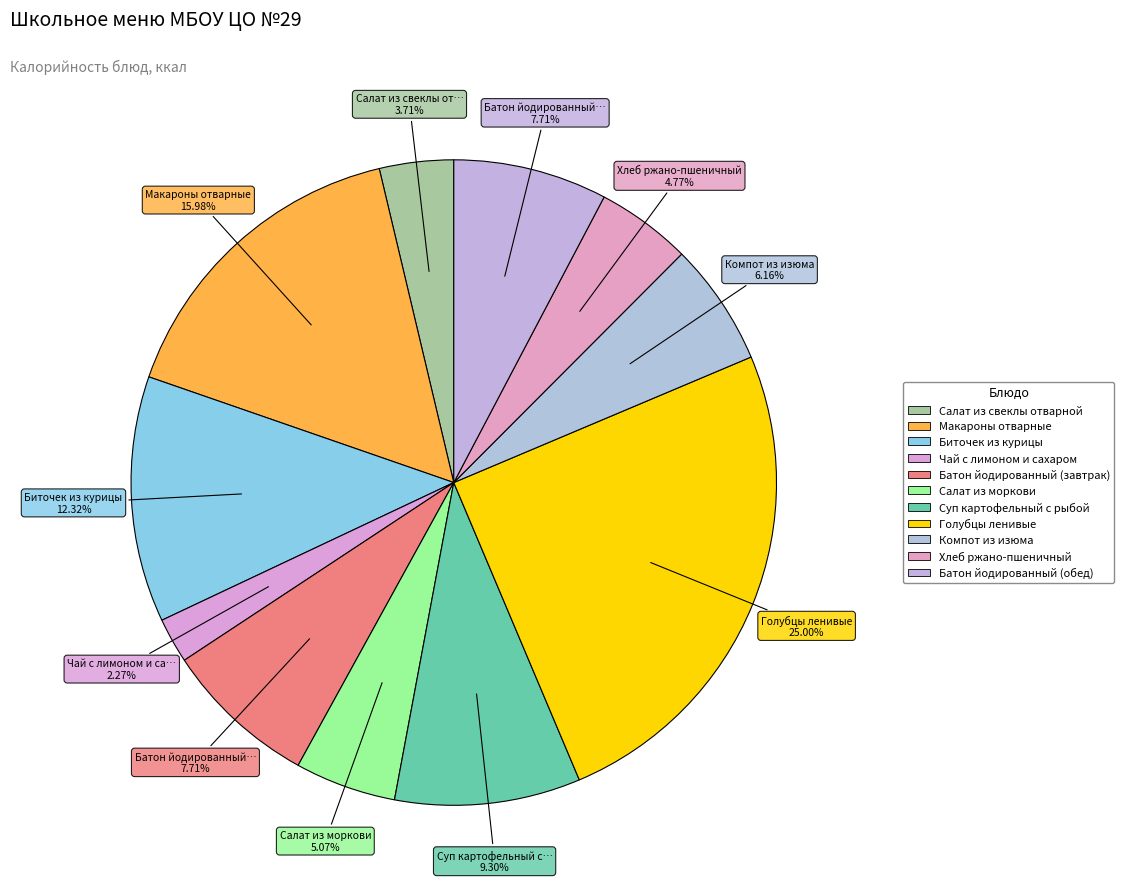

Which slice is the largest?

Голубцы ленивые